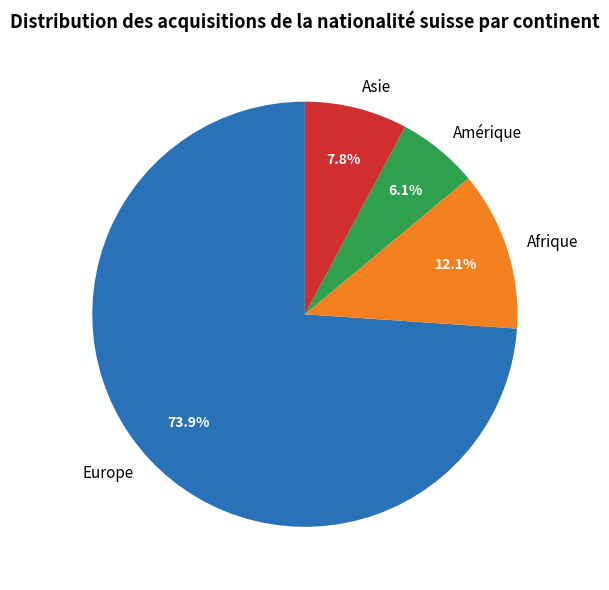

What is the largest slice in the pie chart?

Europe